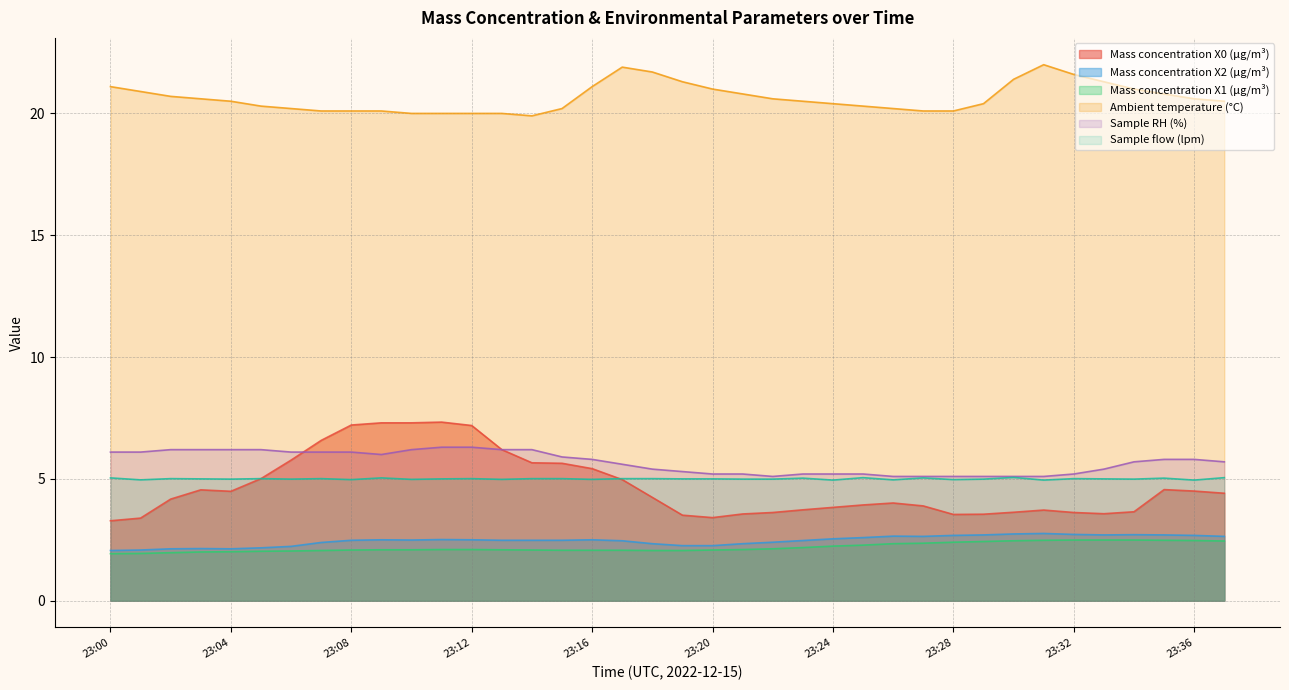

True or false: Mass concentration X1 (μg/m³) and Sample RH (%) intersect in this chart.

False